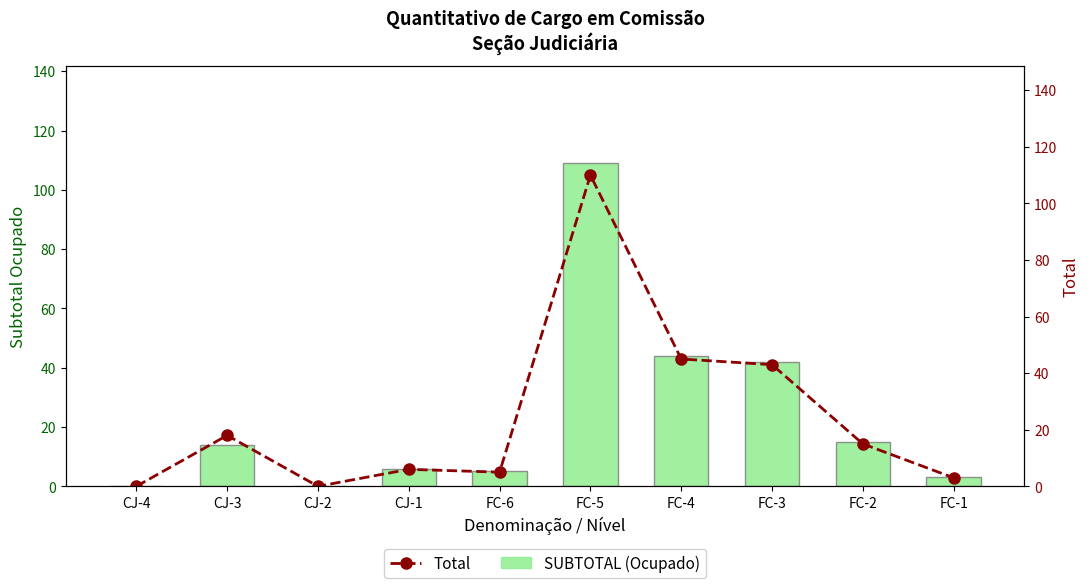

How many distinct data groups are displayed?

2